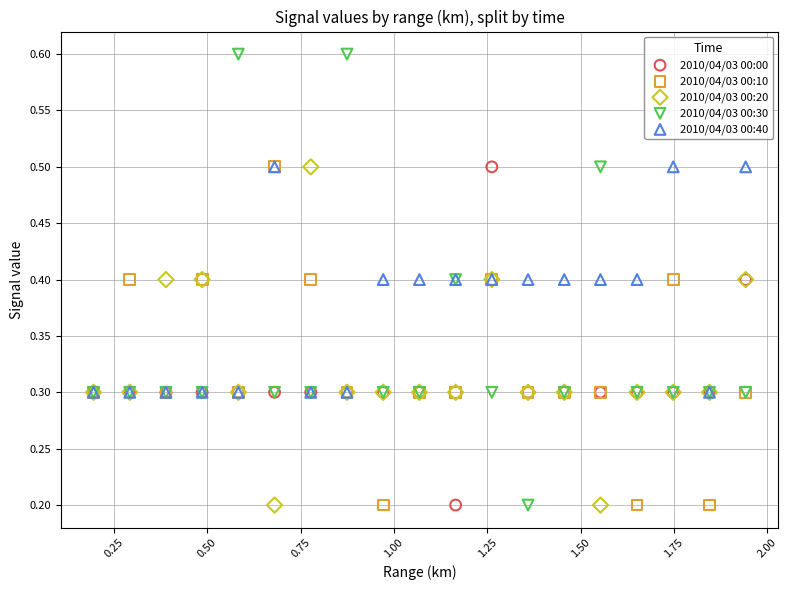

What are all the series names shown in the legend?

2010/04/03 00:00, 2010/04/03 00:10, 2010/04/03 00:20, 2010/04/03 00:30, 2010/04/03 00:40